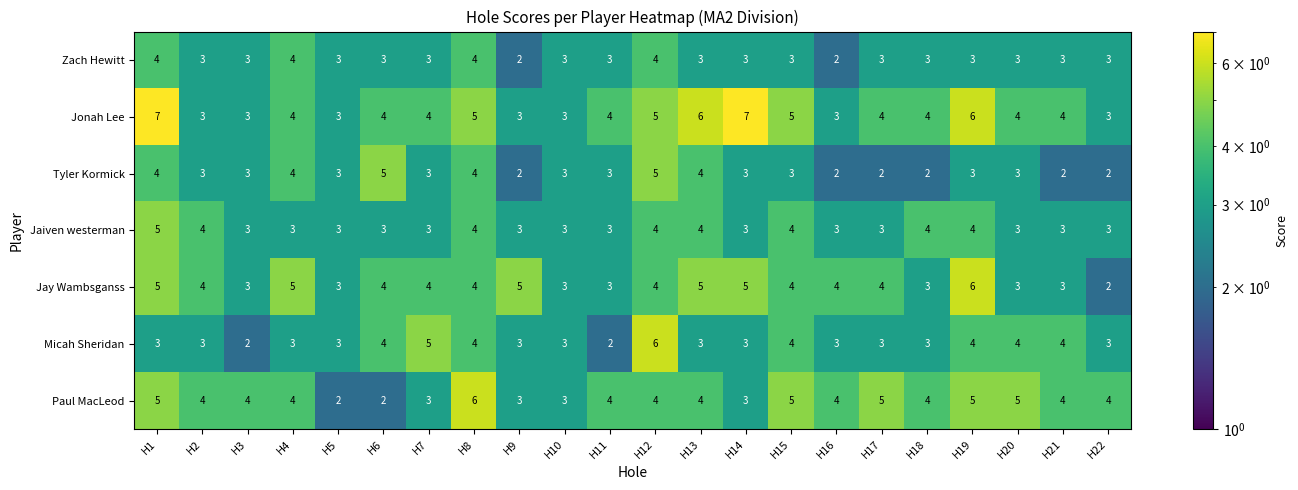

What is the greatest value displayed?

7